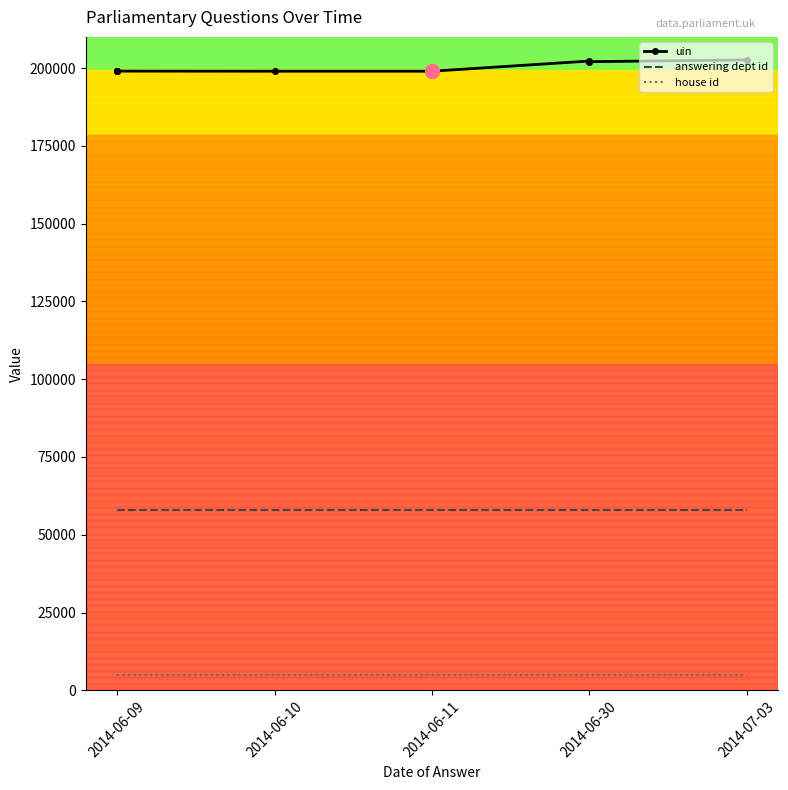

The value of answering dept id at 2014-06-30 is 58000. True or false?

True